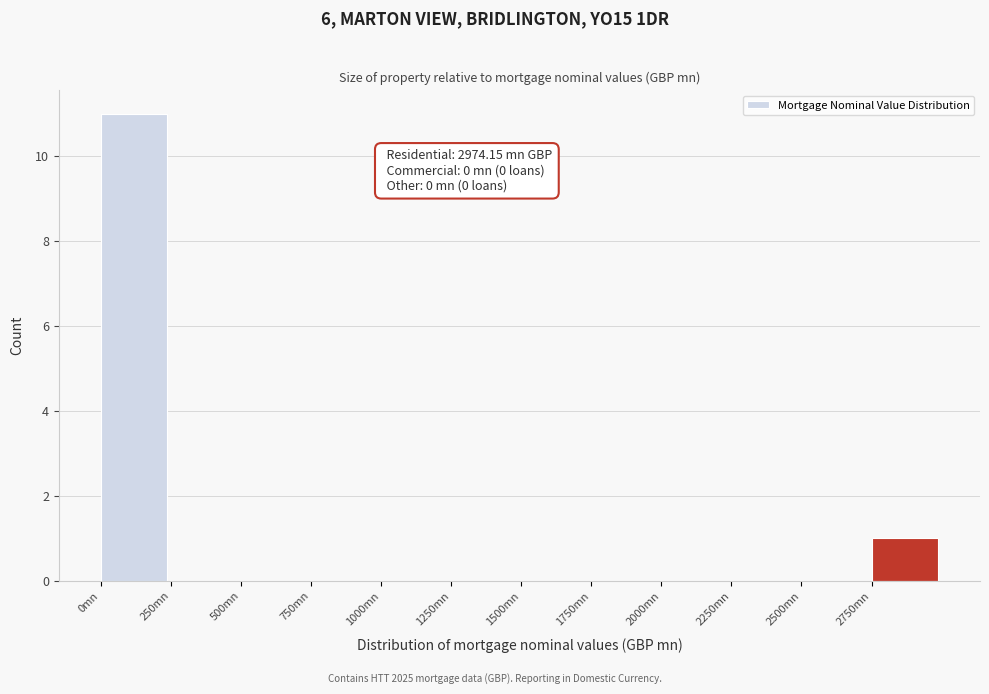

Which range on the x-axis has the tallest bar?

0 to 250